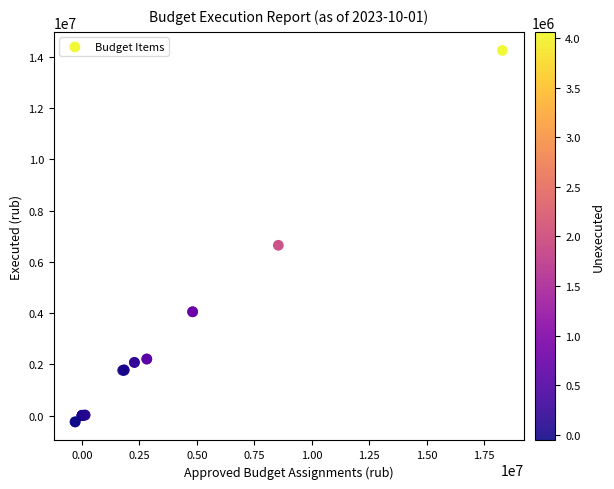

What Y value in the scatter plot is closest to 7004110?

6648022.6